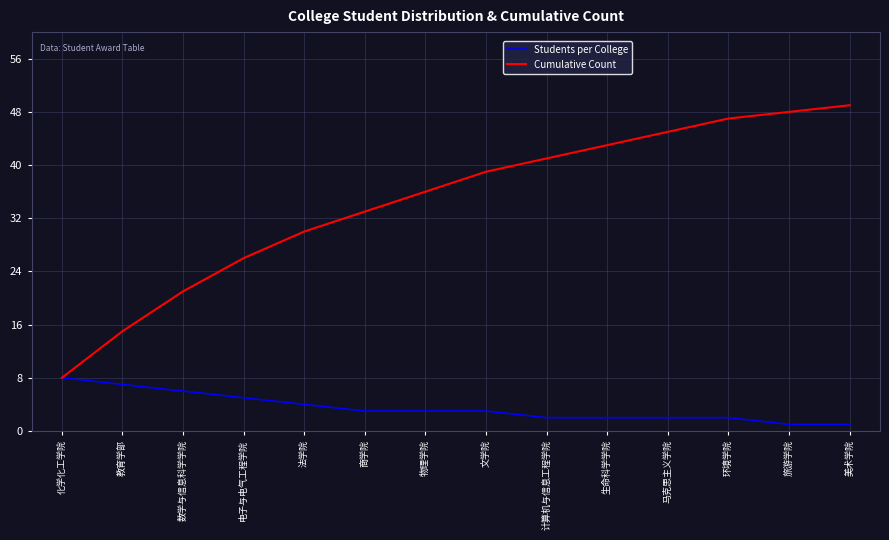

The value of Students per College at 物理学院 is 3. True or false?

True